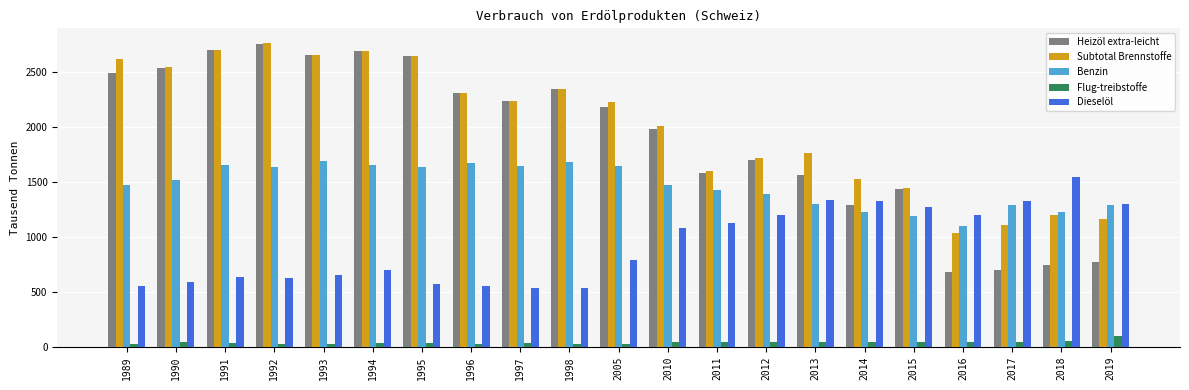

Between 1995 and 2018, which series saw the biggest shift?

Heizöl extra-leicht